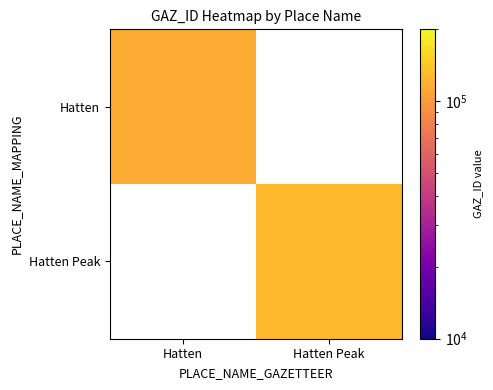

At Hatten, list the series in order from smallest to largest.

Hatten, Hatten Peak